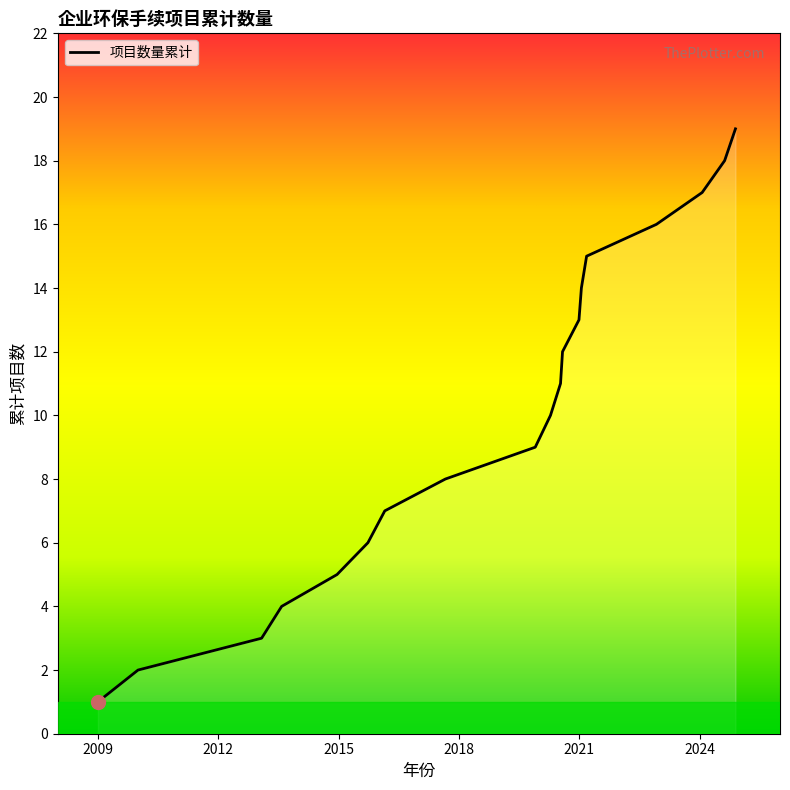

What is the difference between the maximum and minimum values?

18